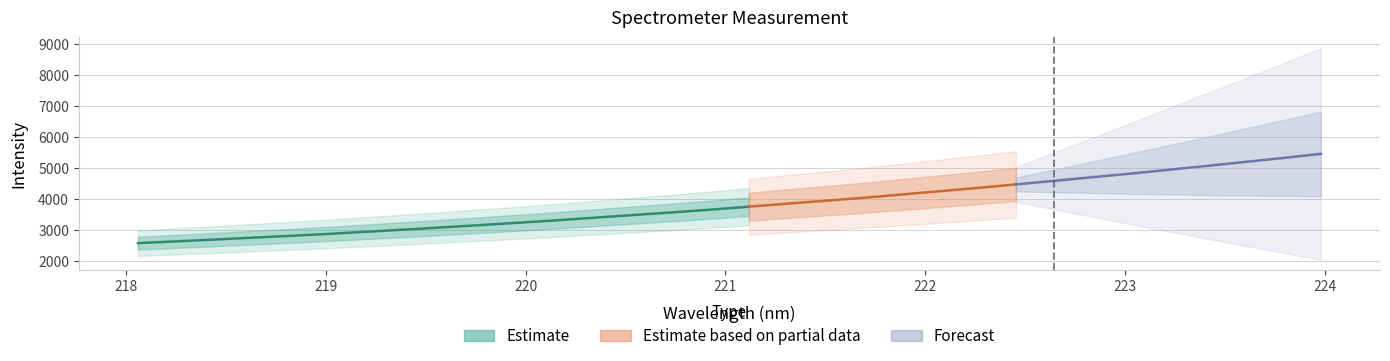

Rank the categories by value from highest to lowest.

223.9802, 223.7895, 223.5987, 223.408, 223.2172, 223.0264, 222.8355, 222.6447, 222.4538, 222.263, 222.0721, 221.8812, 221.6902, 221.4993, 221.3083, 221.1174, 220.9264, 220.7354, 220.5444, 220.3533, 220.1623, 219.9712, 219.7801, 219.589, 219.3979, 219.2067, 219.0156, 218.8244, 218.6332, 218.442, 218.2508, 218.0596